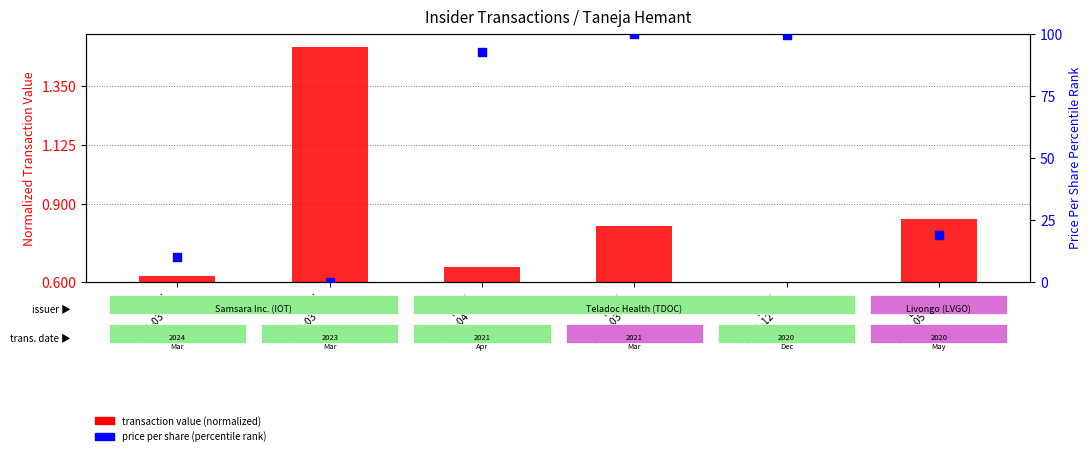

Is the value of price per share (percentile) at LVGO
2020-05-11 greater than the value of transaction value (normalized) at TDOC
2021-03-11?

Yes